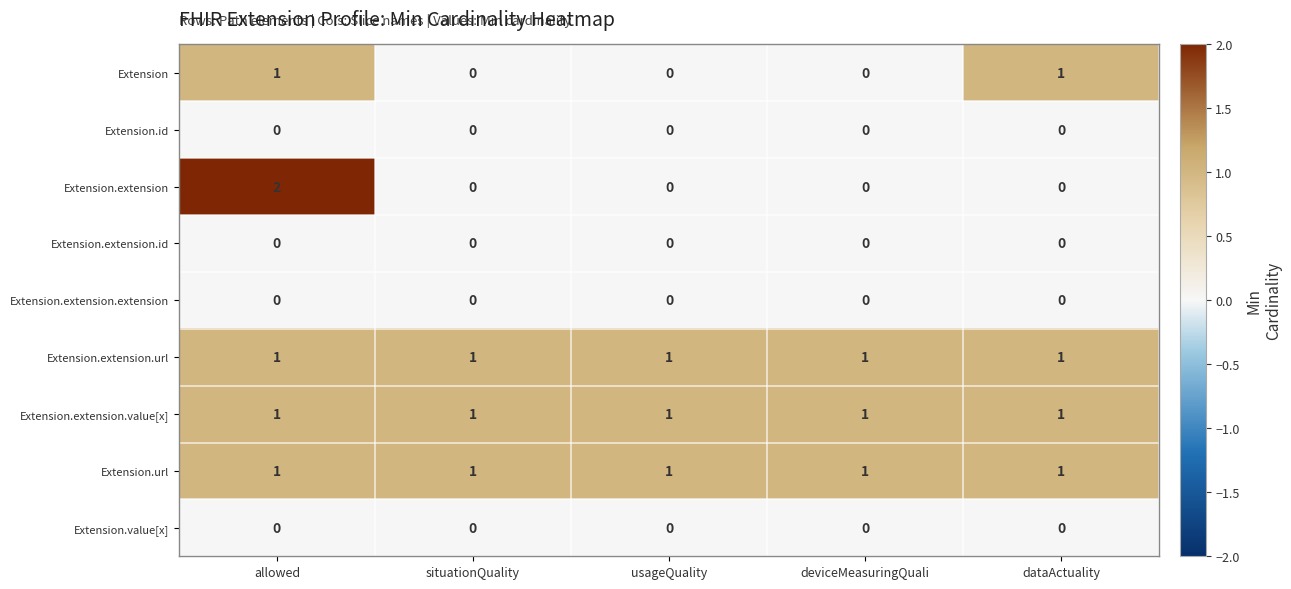

Between allowed and dataActuality, which series saw the biggest shift?

Extension.extension